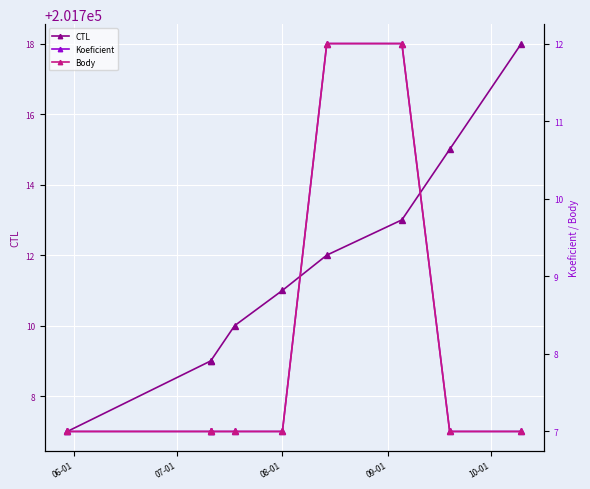

What is the average value of the CTL series?

201712